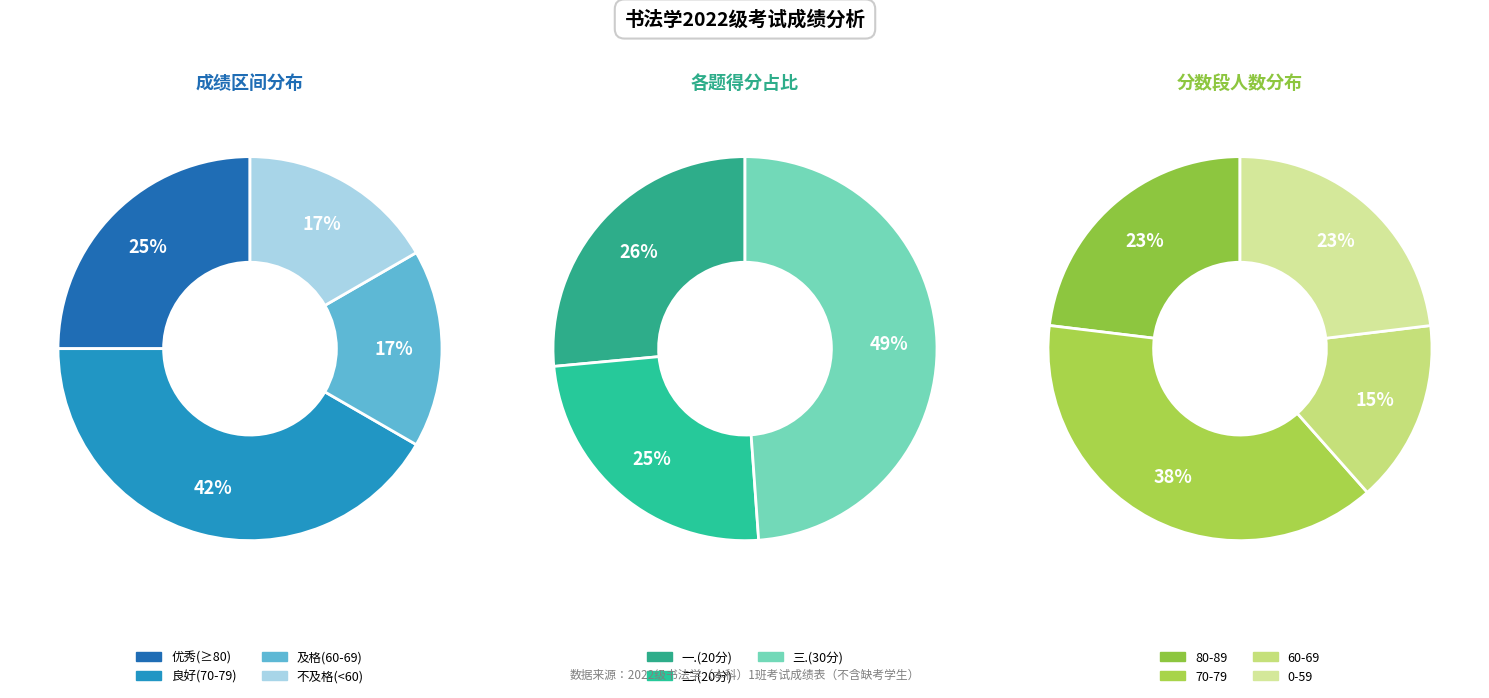

The 刘敬杰 slice represents 20% of the pie. True or false?

False